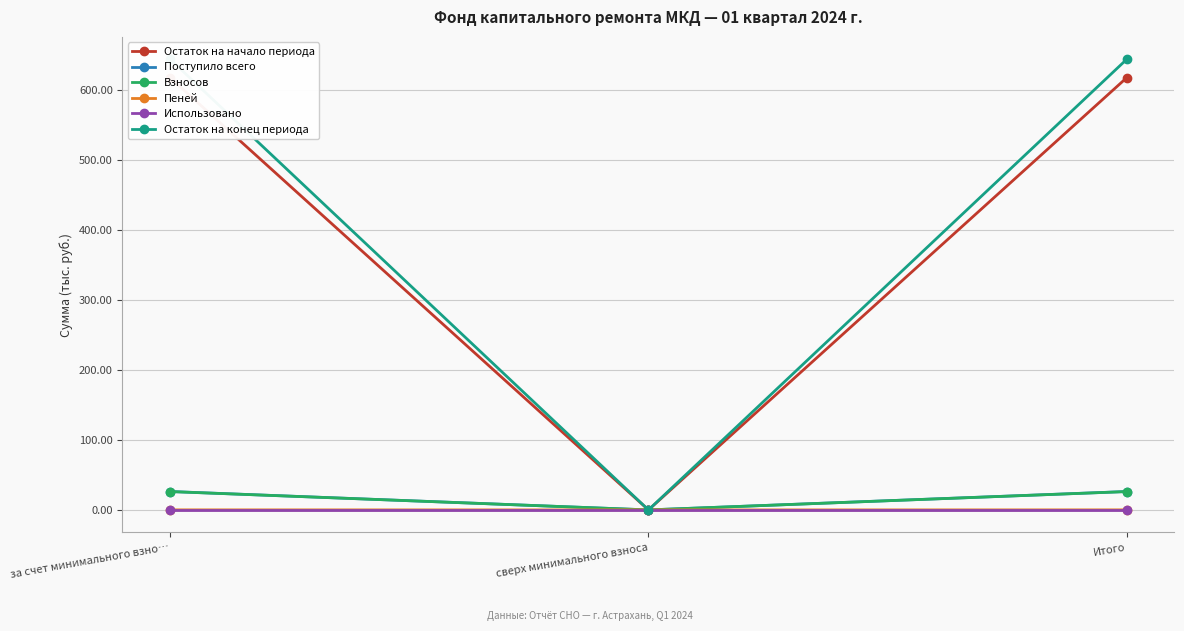

Reading right to left, list all the values displayed in this chart.

Остаток на начало периода: Итого=617.1	сверх минимального взноса=0.0	за счет минимального взно…=617.1
Поступило всего: Итого=26.3	сверх минимального взноса=0.0	за счет минимального взно…=26.3
Взносов: Итого=26.2	сверх минимального взноса=0.0	за счет минимального взно…=26.2
Пеней: Итого=0.1	сверх минимального взноса=0.0	за счет минимального взно…=0.1
Использовано: Итого=0.0	сверх минимального взноса=0.0	за счет минимального взно…=0.0
Остаток на конец периода: Итого=643.3	сверх минимального взноса=0.0	за счет минимального взно…=643.3